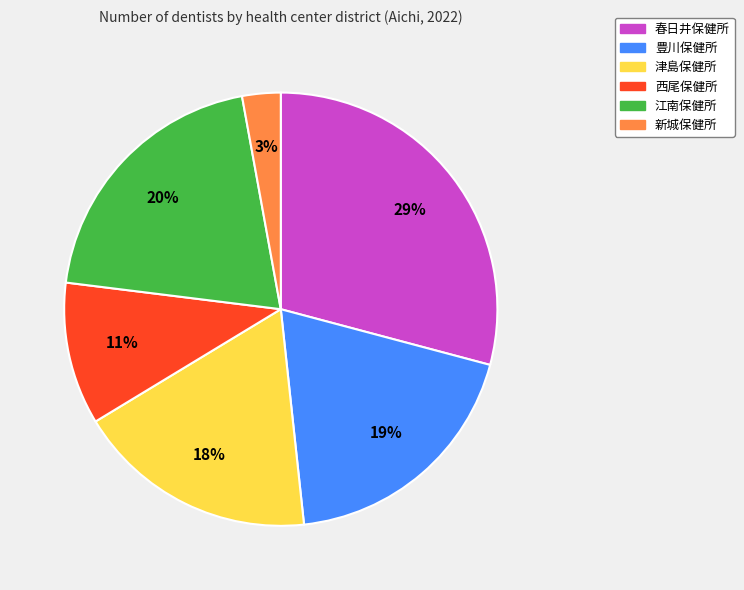

True or false: 江南保健所 accounts for 20% of the total.

True